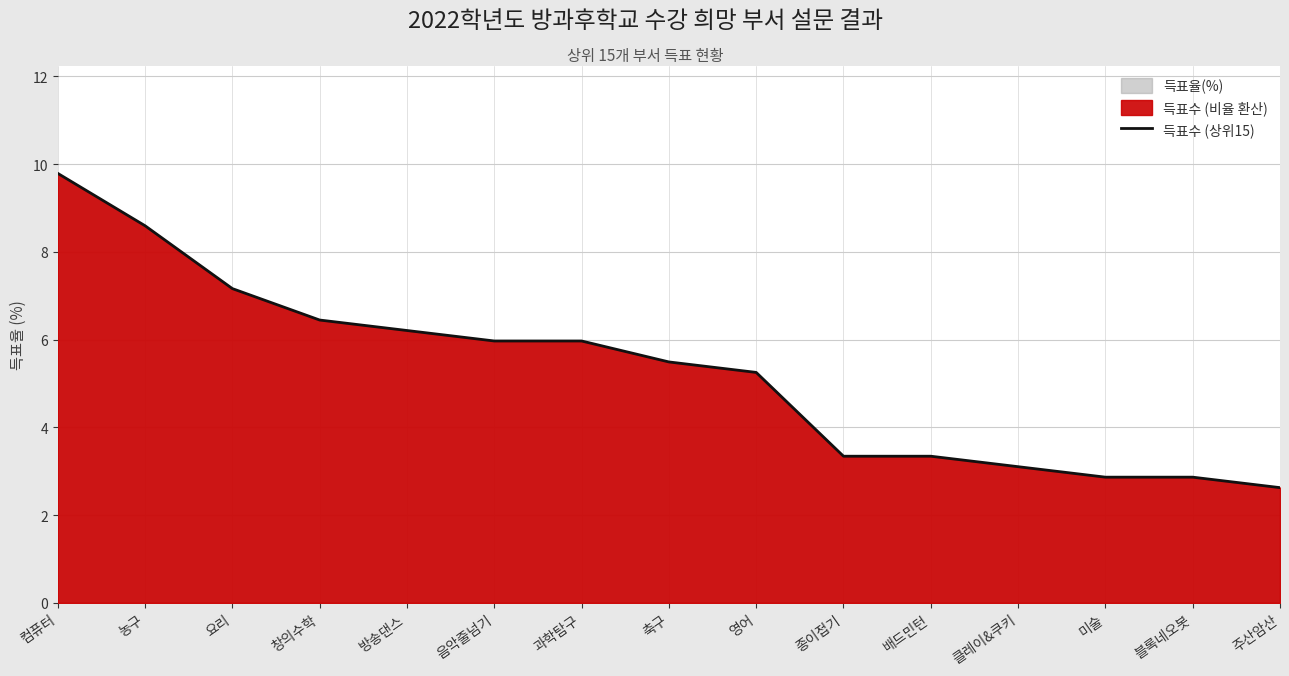

The 득표수 (상위15) series shows 6.4 at 창의수학. True or false?

True